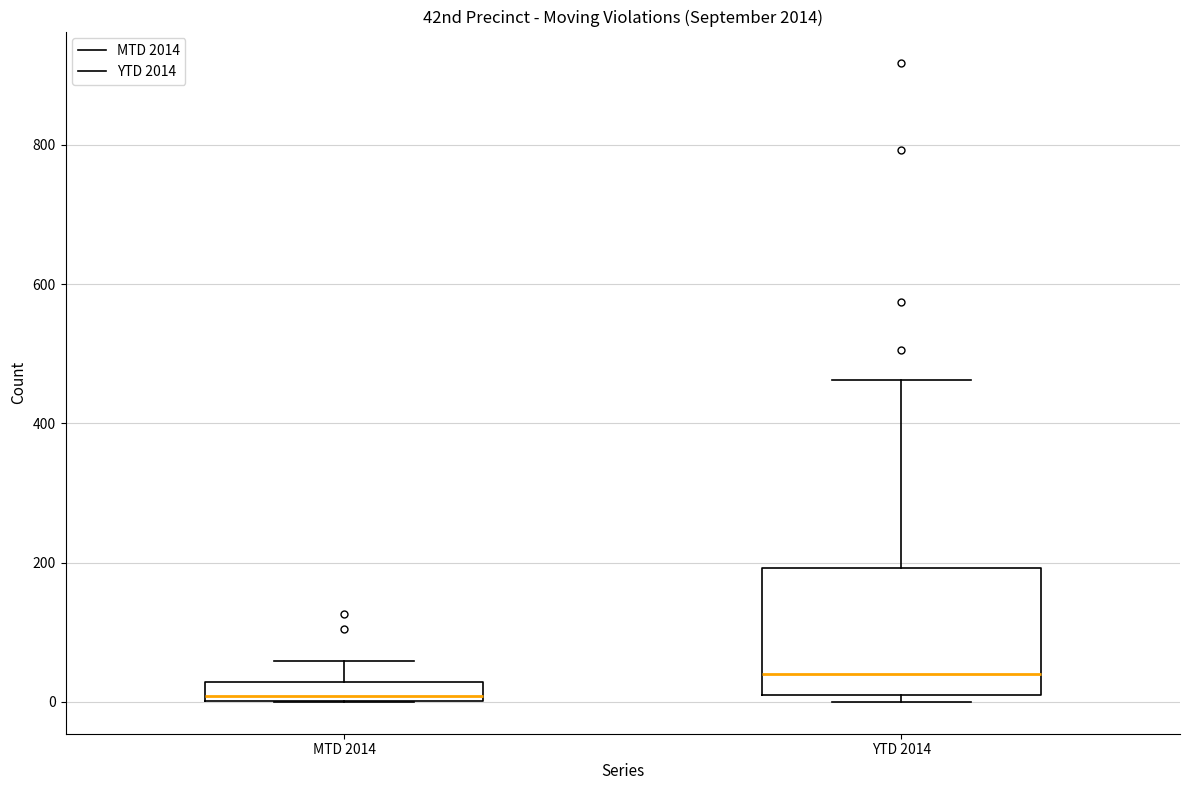

Where does the median line of the box for YTD 2014 sit on the y-axis? The values are not printed on the chart, so give them approximately, as read against the axis.

40